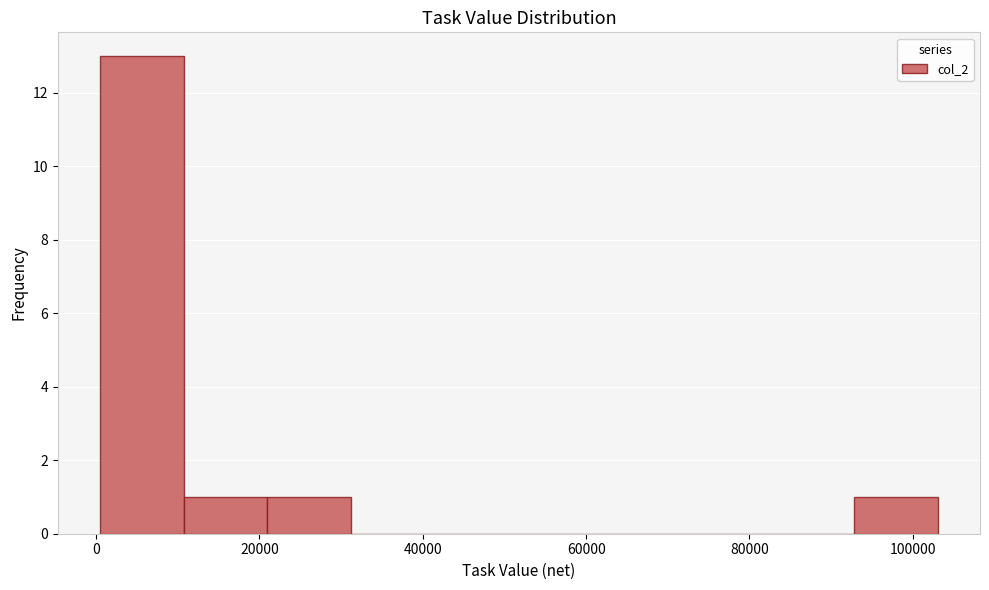

Reading left to right, list every bar in this chart as the range it spans on the x-axis followed by its height. Neither the bar edges nor the heights are printed on the chart, so give them approximately, as read against the axes.

0 to 10000: 13
10000 to 20000: 1
20000 to 32000: 1
32000 to 42000: 0
42000 to 52000: 0
52000 to 62000: 0
62000 to 72000: 0
72000 to 82000: 0
82000 to 92000: 0
92000 to 104000: 1